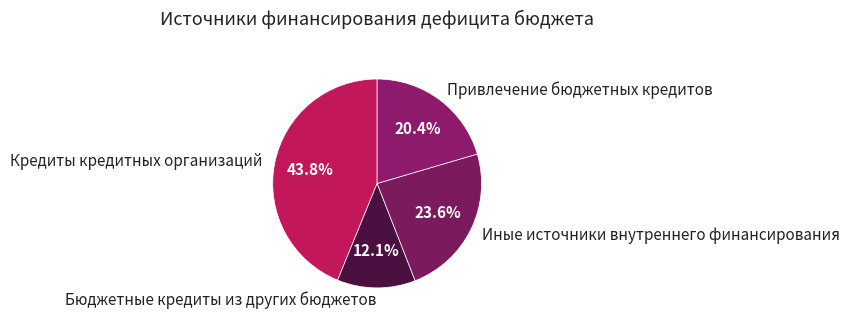

To the nearest percent, what is the difference between the largest and smallest slice percentages?

32%